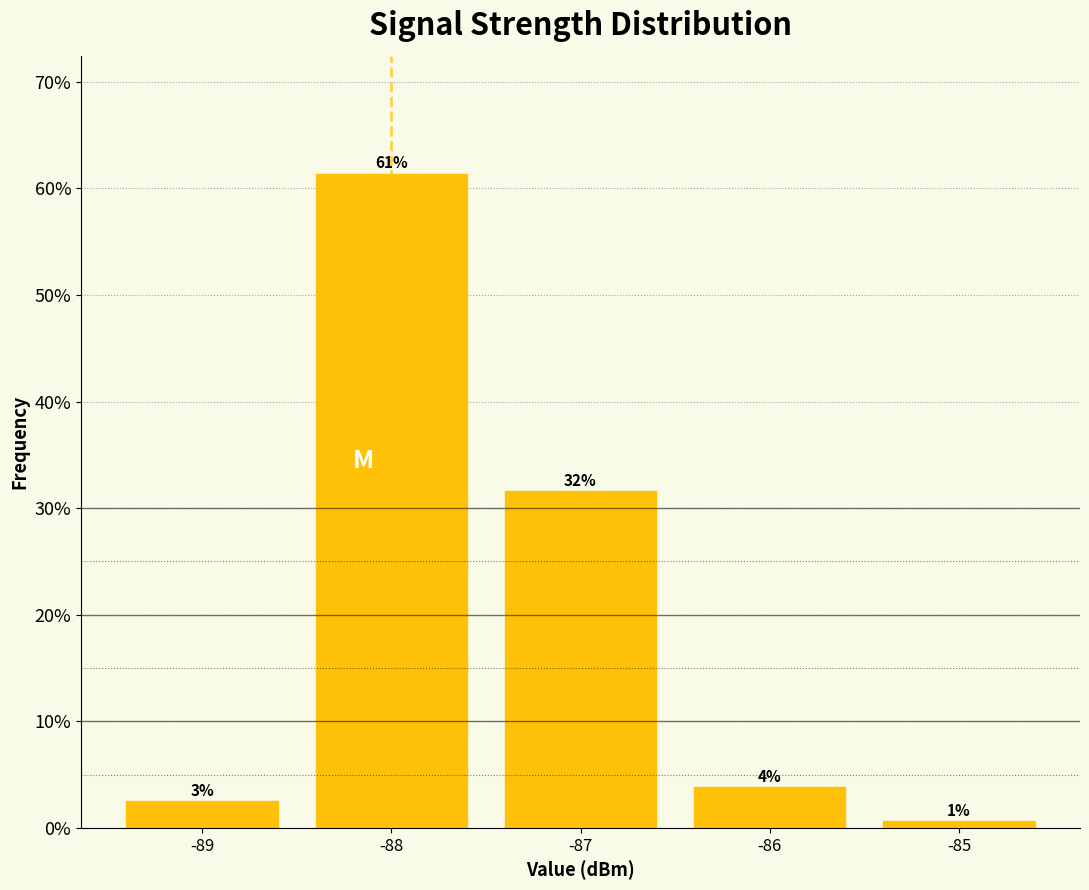

Are the bars horizontal?

No